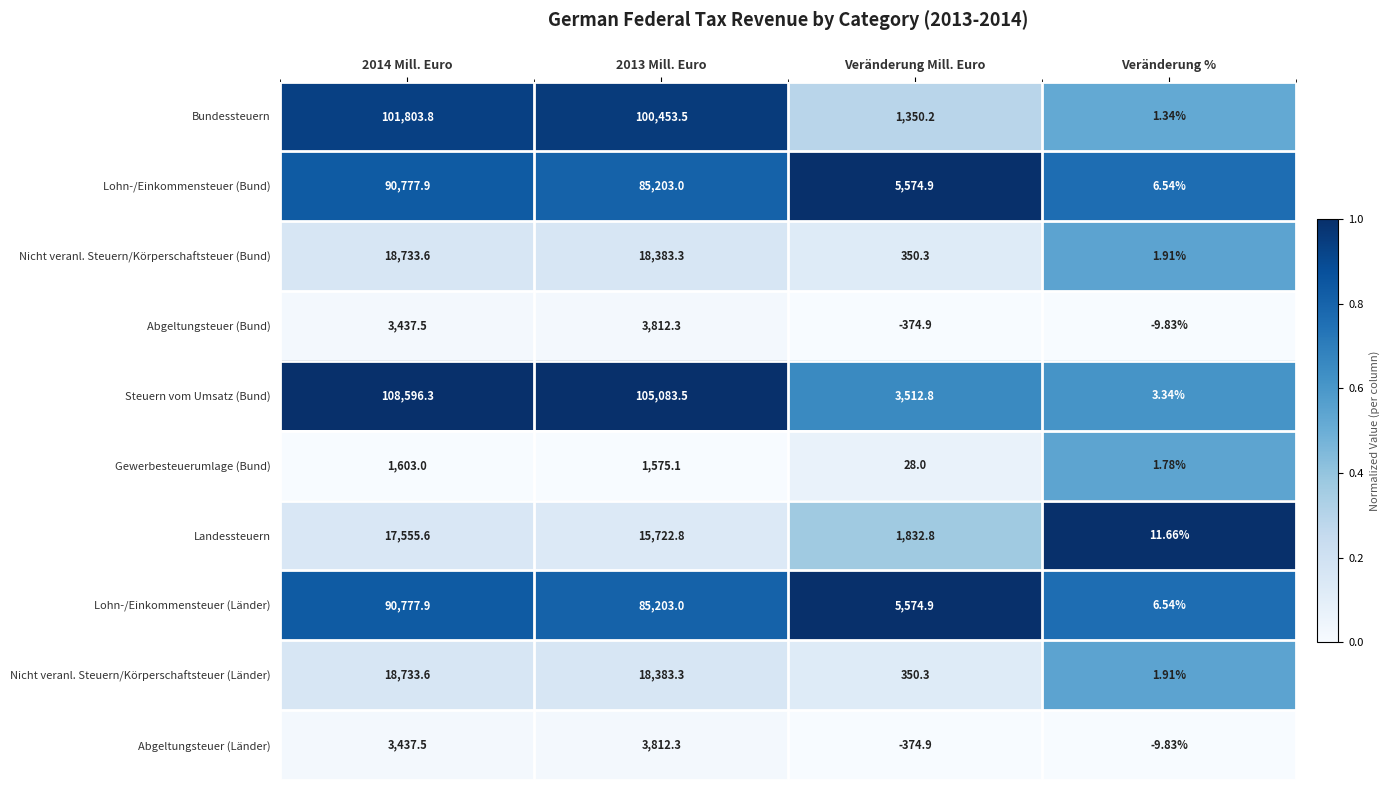

Which series has the widest spread of values?

Steuern vom Umsatz (Bund)